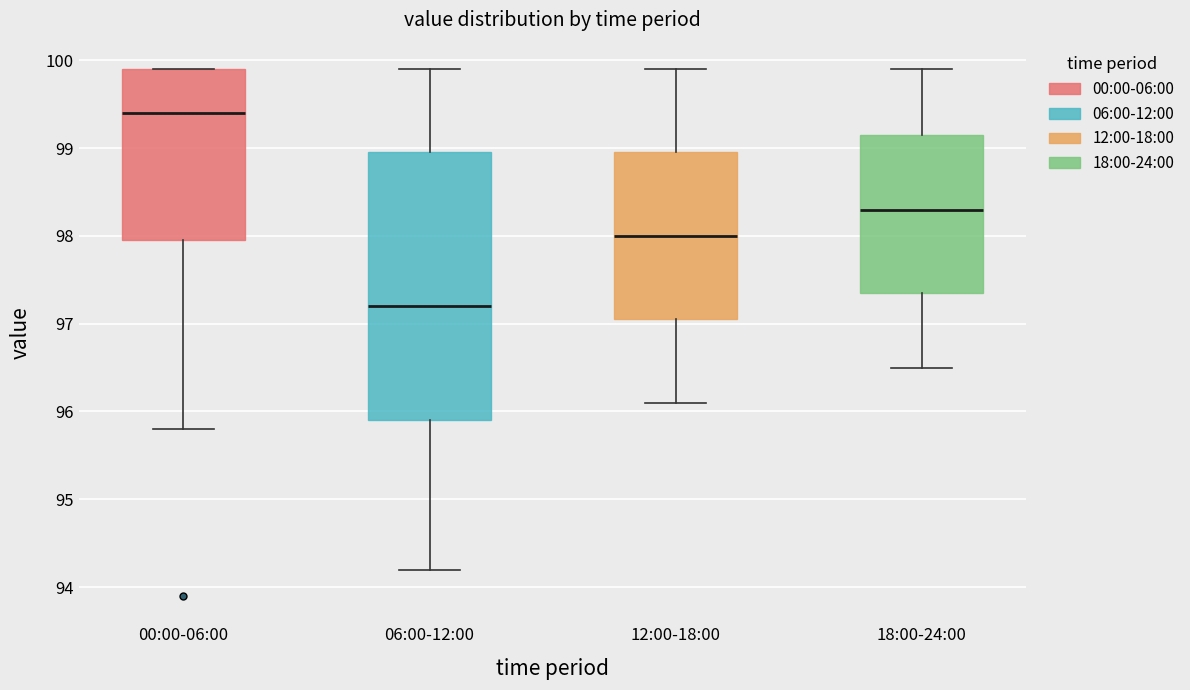

Where is the lower edge of the box for 06:00-12:00 on the y-axis? The values are not printed on the chart, so give them approximately, as read against the axis.

95.9